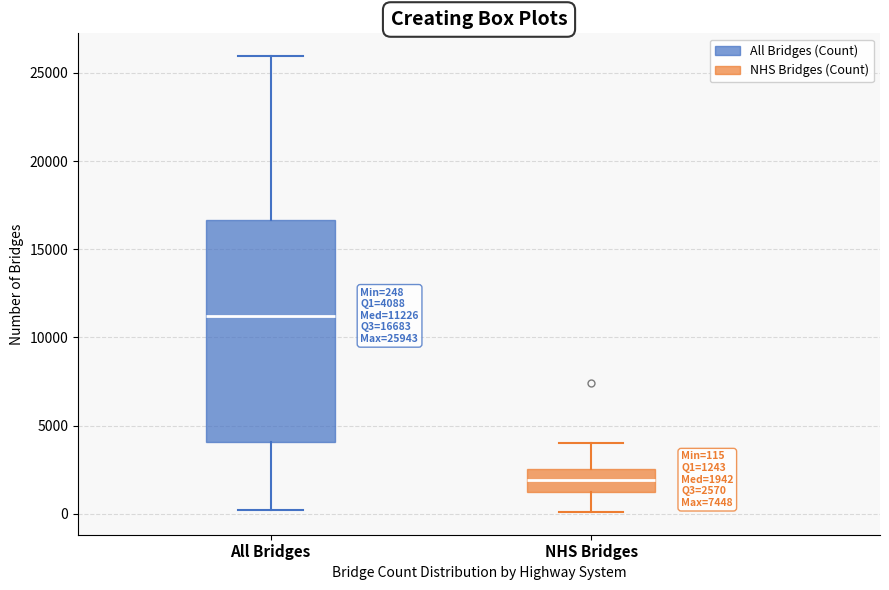

Which box has the highest median line?

All Bridges